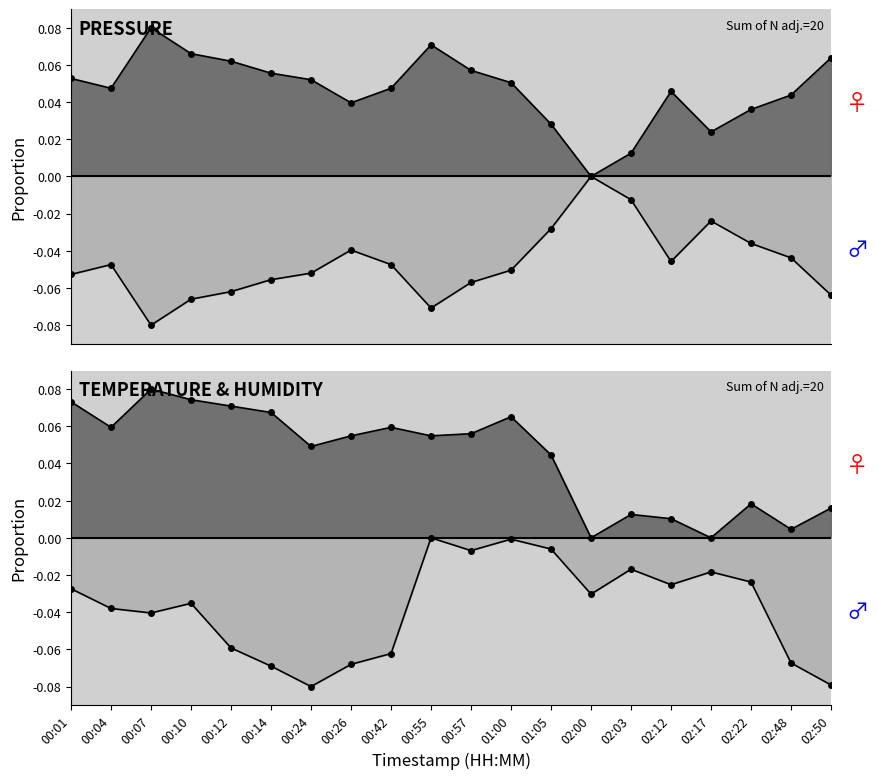

Which has a higher value, 01:05 or 02:00?

01:05